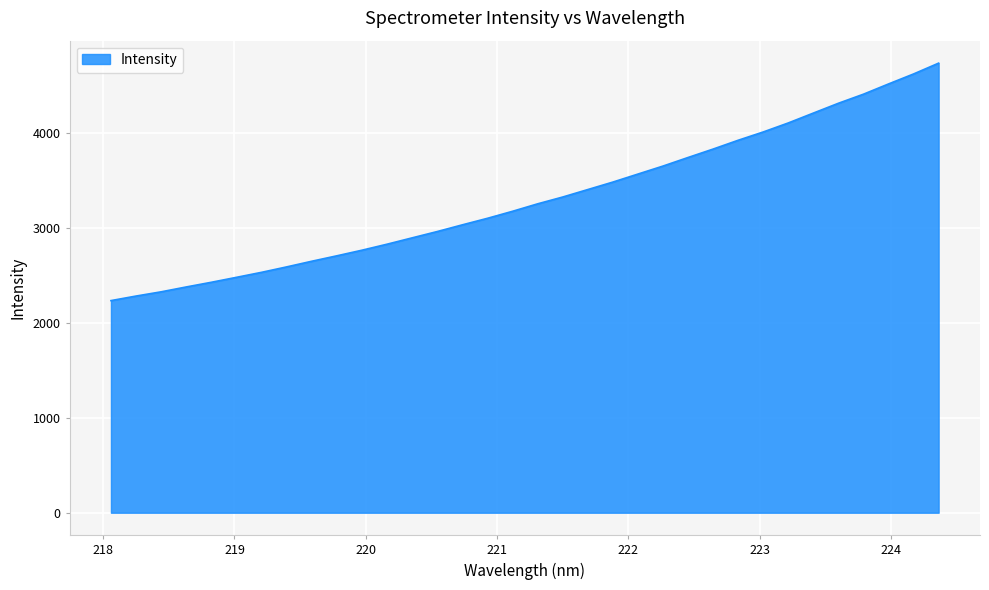

What is the minimum value shown in the chart?

2232.5